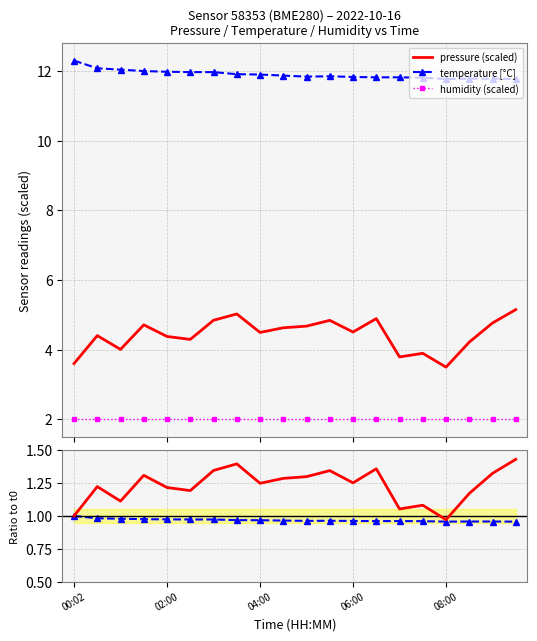

What position from the right is 9?

11